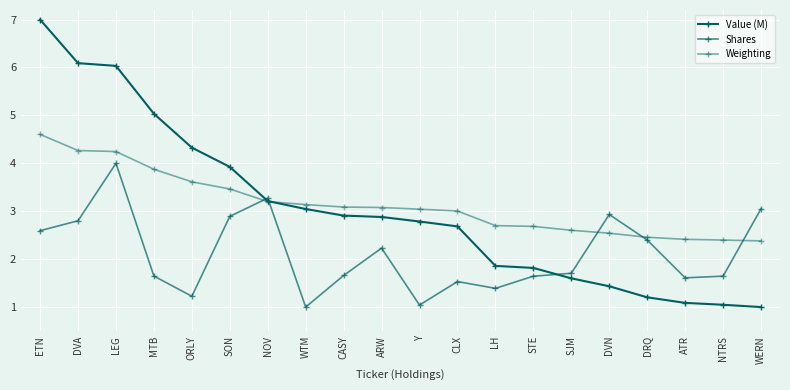

Where is Weighting nearest to the value 3?

CLX